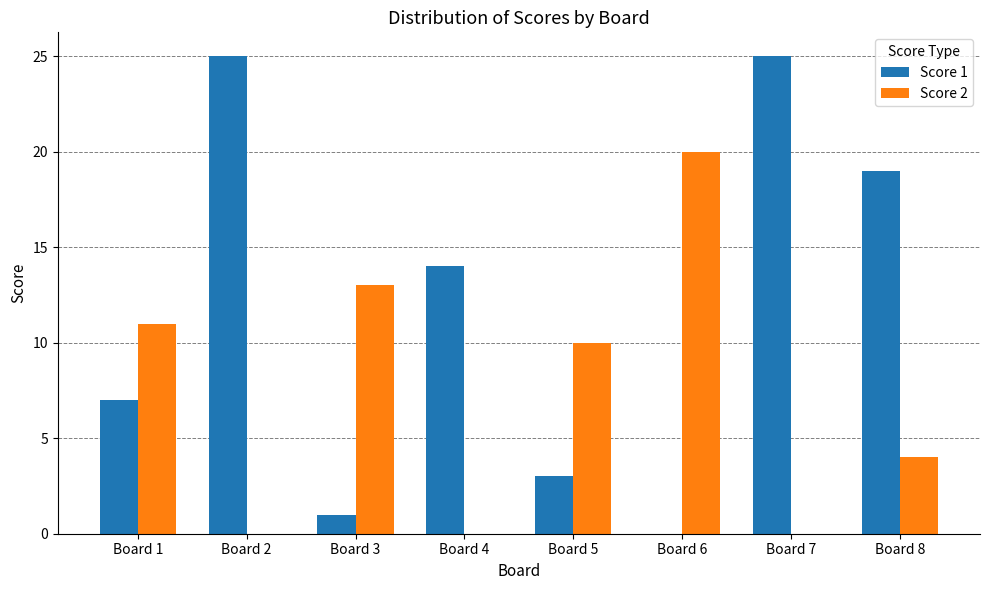

What is the average value of the Score 2 series?

7